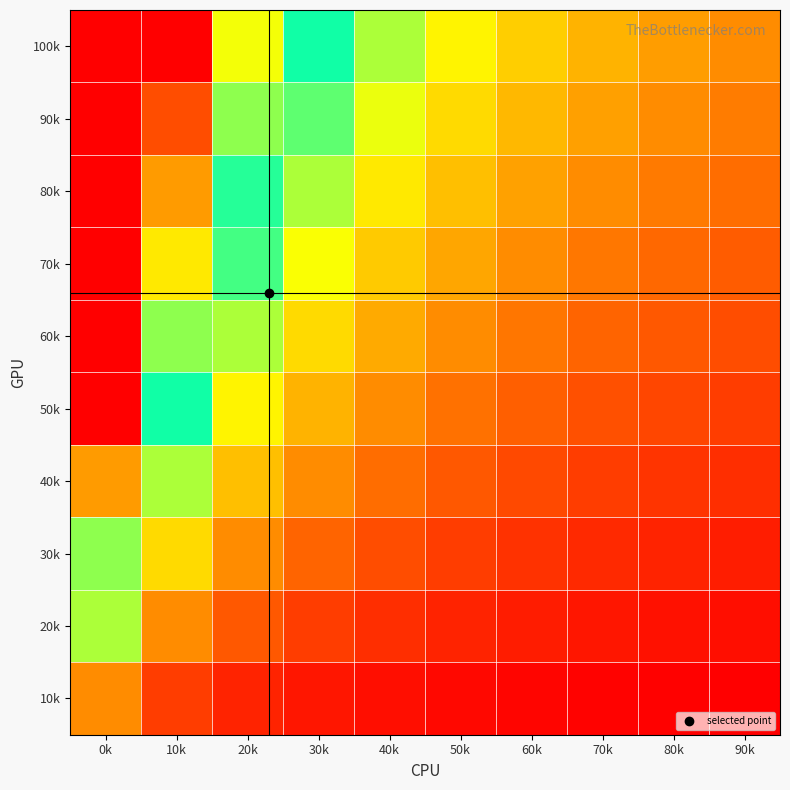

Reading left to right, transcribe all the data shown in this chart.

100k: 0k=10.0	10k=5.0	20k=3.3	30k=2.5	40k=2.0	50k=1.7	60k=1.4	70k=1.2	80k=1.1	90k=1.0
90k: 0k=9.0	10k=4.5	20k=3.0	30k=2.2	40k=1.8	50k=1.5	60k=1.3	70k=1.1	80k=1.0	90k=0.9
80k: 0k=8.0	10k=4.0	20k=2.7	30k=2.0	40k=1.6	50k=1.3	60k=1.1	70k=1.0	80k=0.9	90k=0.8
70k: 0k=7.0	10k=3.5	20k=2.3	30k=1.7	40k=1.4	50k=1.2	60k=1.0	70k=0.9	80k=0.8	90k=0.7
60k: 0k=6.0	10k=3.0	20k=2.0	30k=1.5	40k=1.2	50k=1.0	60k=0.9	70k=0.7	80k=0.7	90k=0.6
50k: 0k=5.0	10k=2.5	20k=1.7	30k=1.2	40k=1.0	50k=0.8	60k=0.7	70k=0.6	80k=0.6	90k=0.5
40k: 0k=4.0	10k=2.0	20k=1.3	30k=1.0	40k=0.8	50k=0.7	60k=0.6	70k=0.5	80k=0.4	90k=0.4
30k: 0k=3.0	10k=1.5	20k=1.0	30k=0.7	40k=0.6	50k=0.5	60k=0.4	70k=0.4	80k=0.3	90k=0.3
20k: 0k=2.0	10k=1.0	20k=0.7	30k=0.5	40k=0.4	50k=0.3	60k=0.3	70k=0.2	80k=0.2	90k=0.2
10k: 0k=1.0	10k=0.5	20k=0.3	30k=0.2	40k=0.2	50k=0.2	60k=0.1	70k=0.1	80k=0.1	90k=0.1